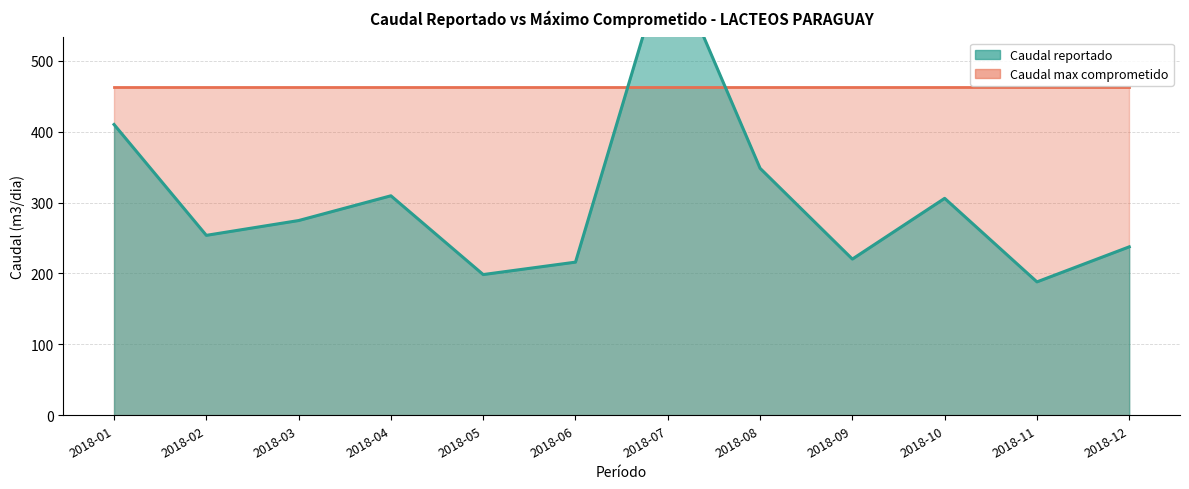

At which category does the data reach its first local valley?

2018-02